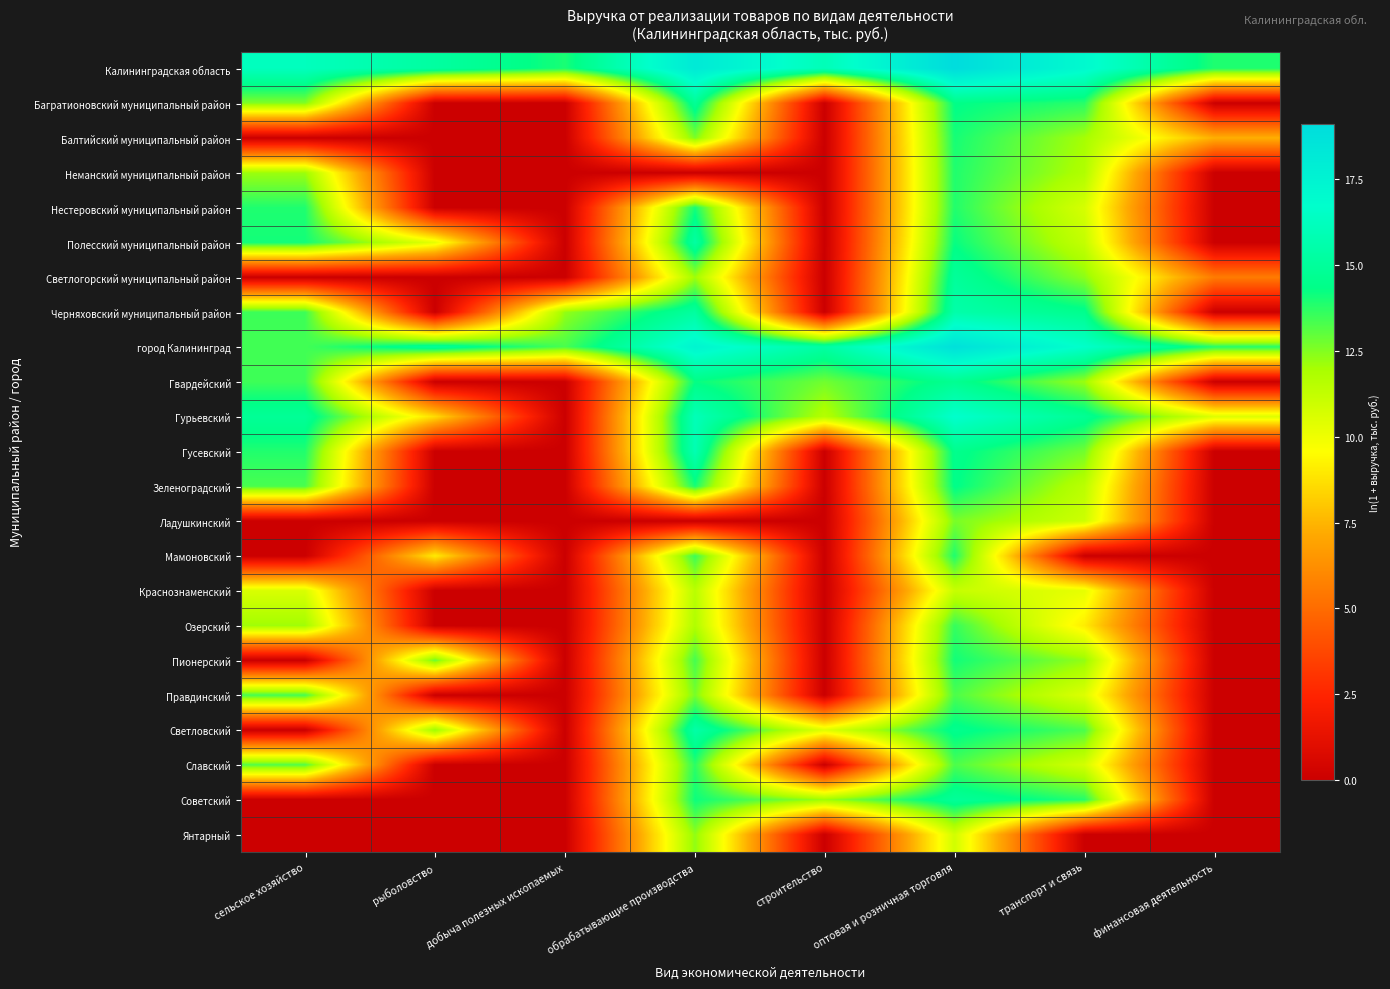

What is the difference between the highest and lowest values at рыболовство?

15.2